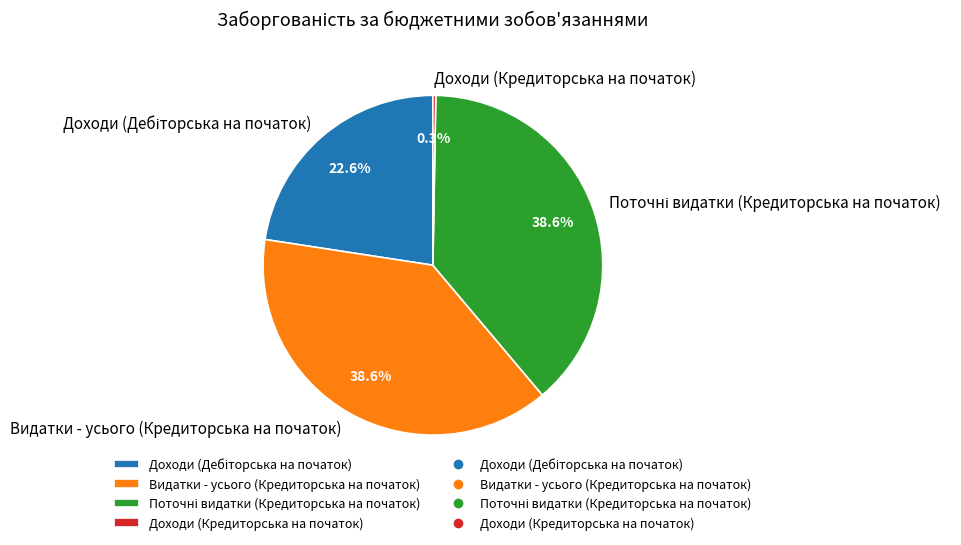

To the nearest percent, what percentage of the pie is Видатки - усього (Кредиторська на початок)?

39%